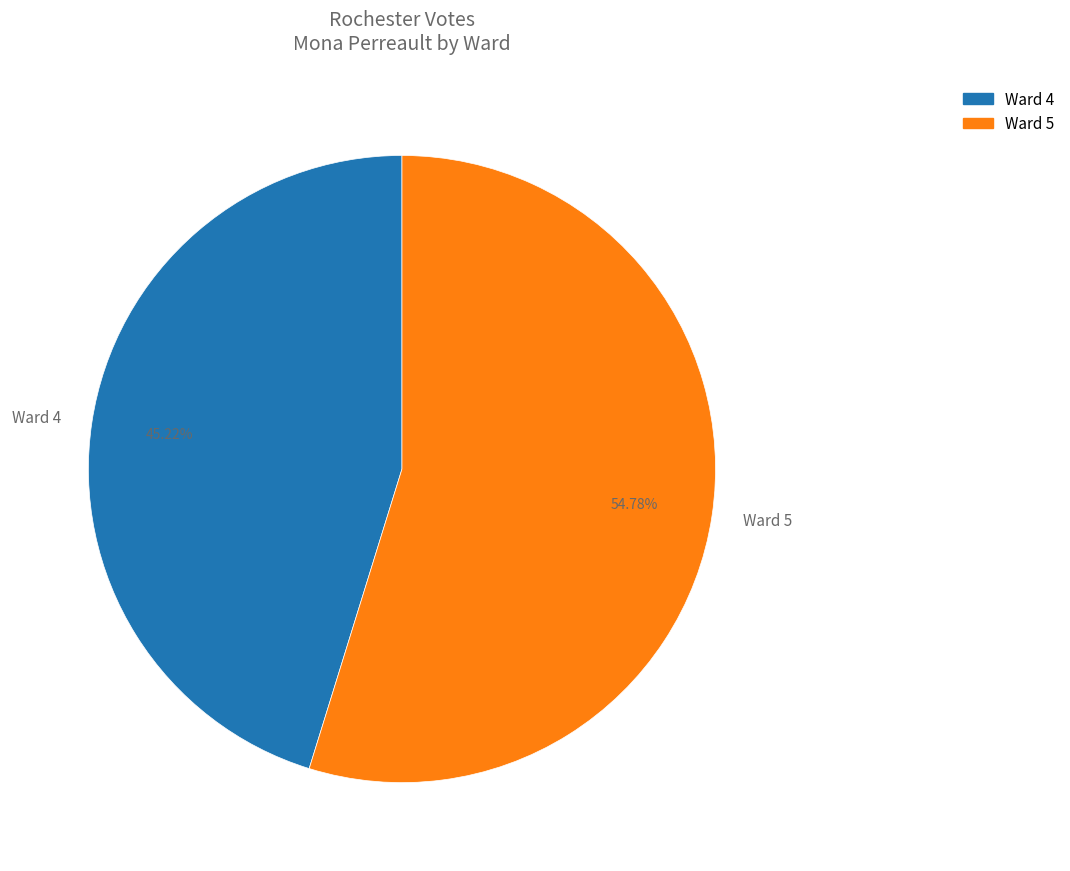

The Ward 5 slice represents 55% of the pie. True or false?

True